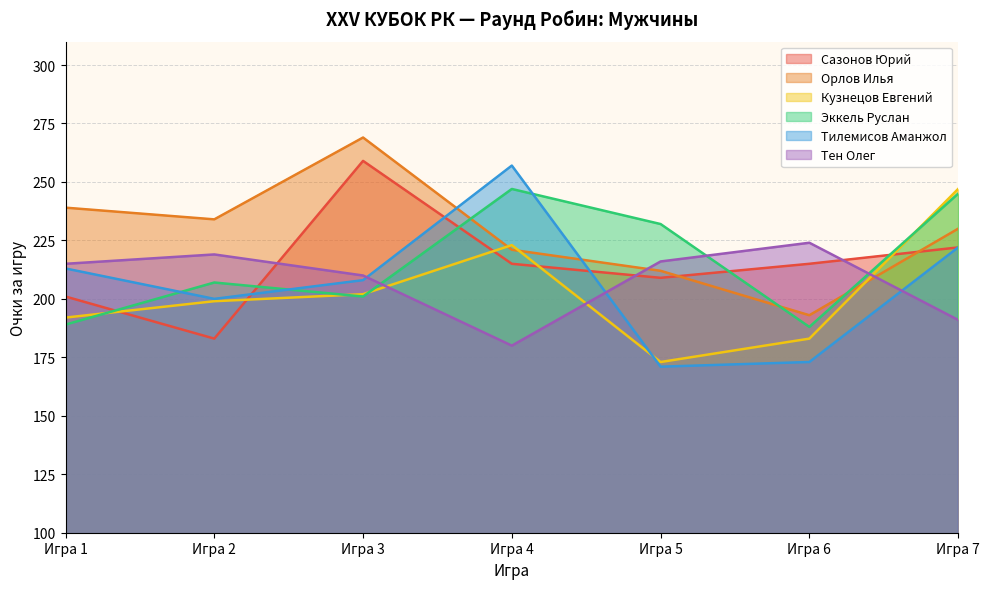

What is the difference between the second highest and second lowest values in the Тилемисов Аманжол series?

49